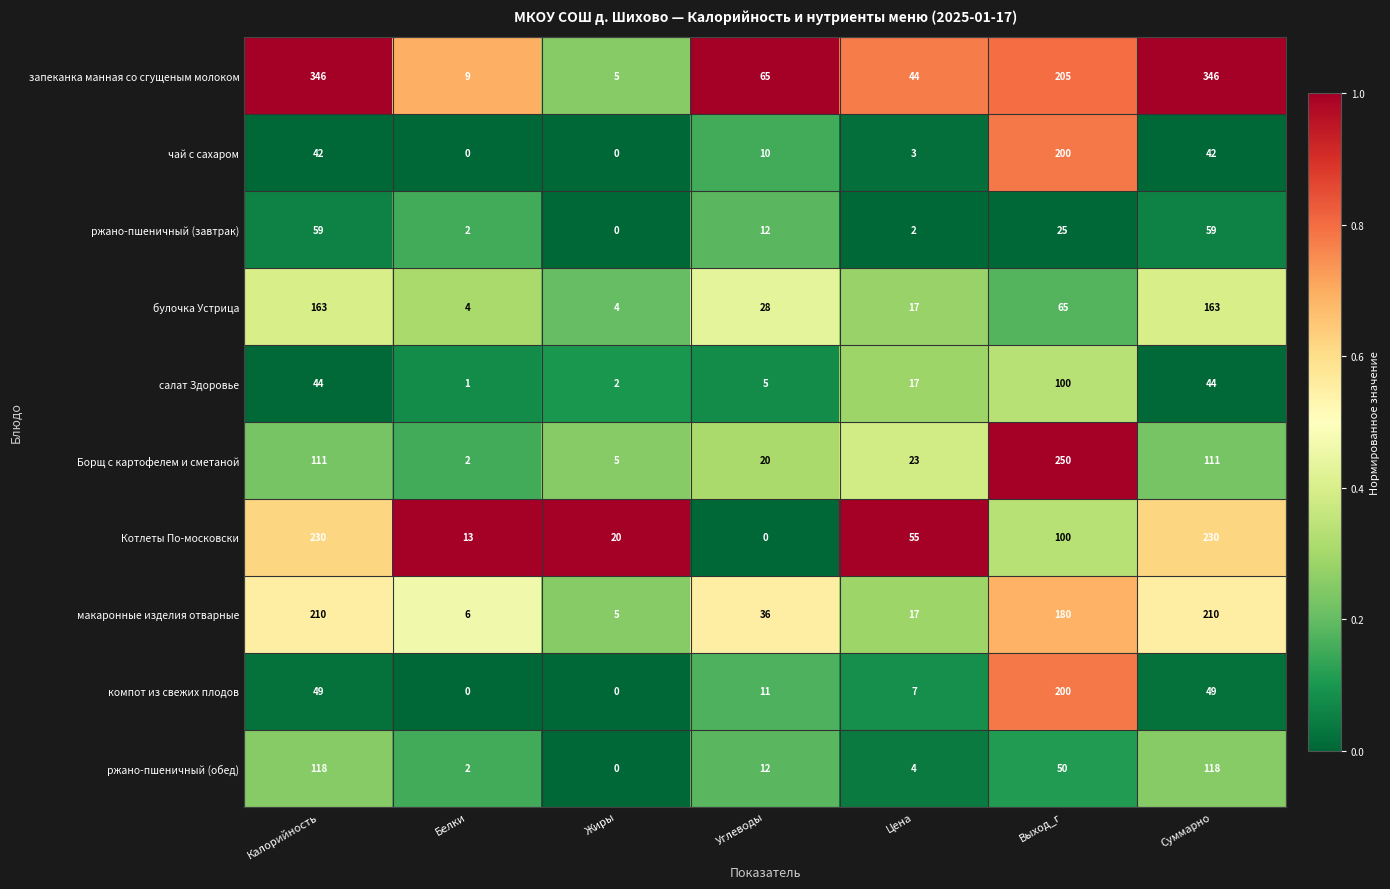

What is the difference between the maximum and minimum values in the Борщ с картофелем и сметаной series?

248